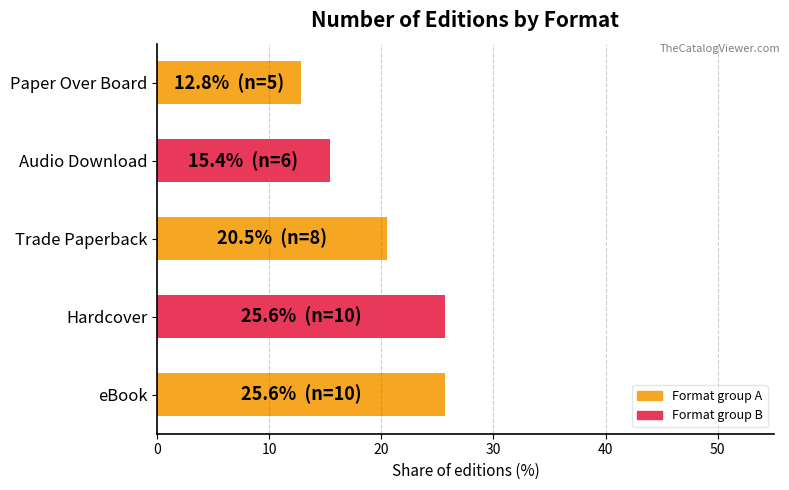

How many values are below 20?

2